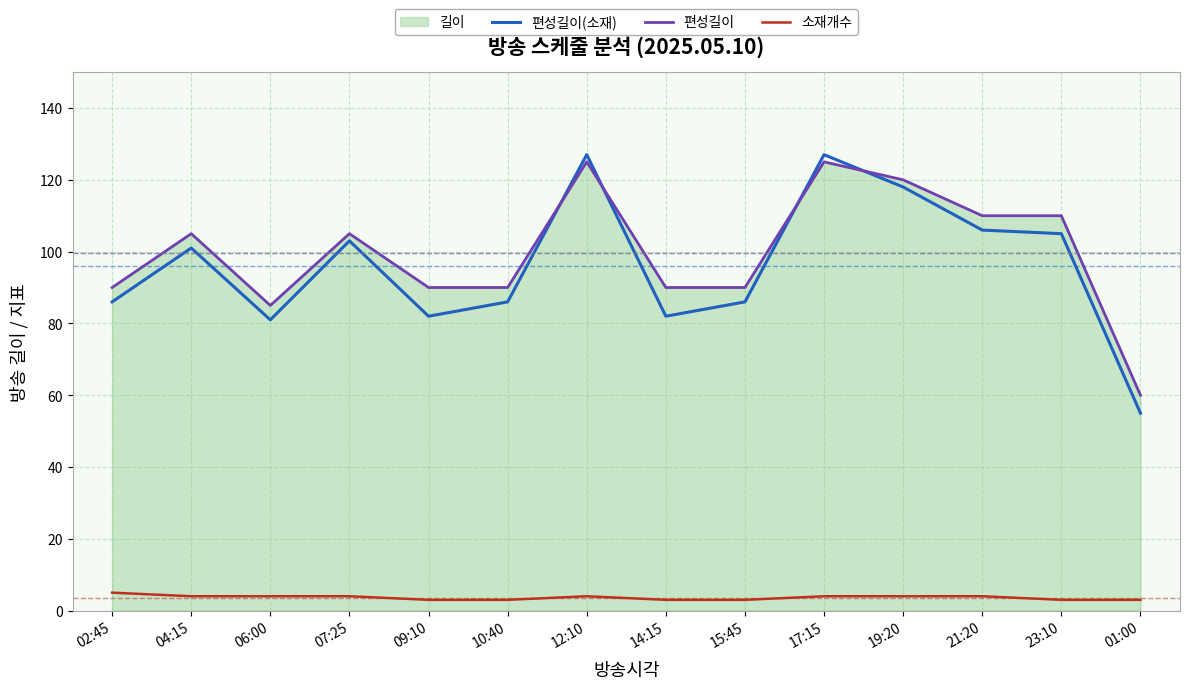

What is the label of the 10th point from the left?

17:15